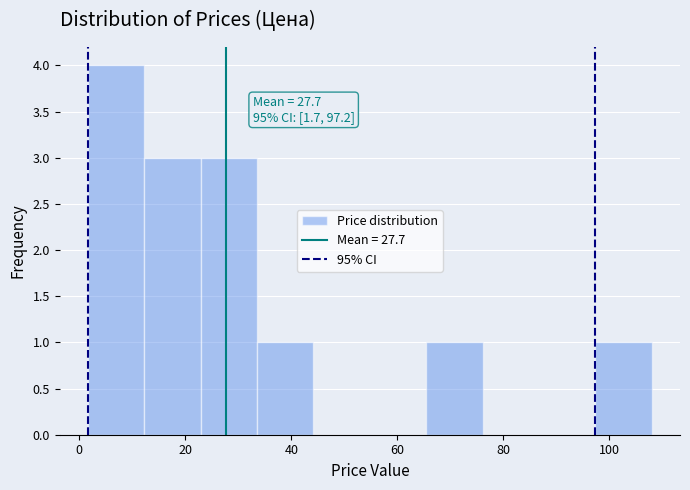

Over which range of the x-axis is the bar tallest?

2 to 12